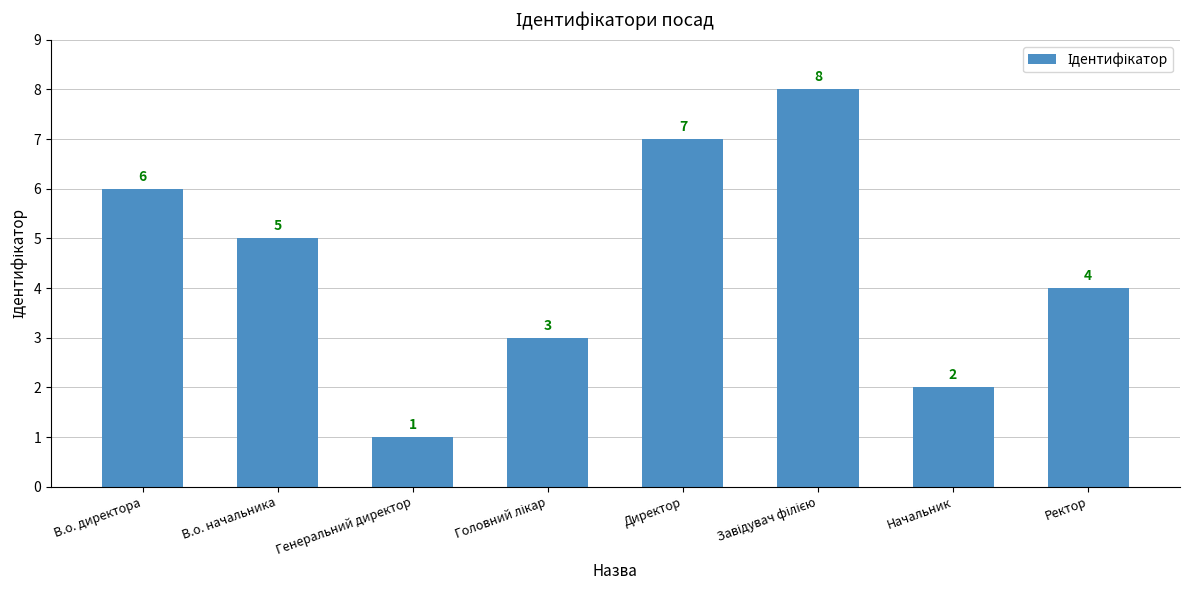

What is the difference between the second highest and second lowest values?

5